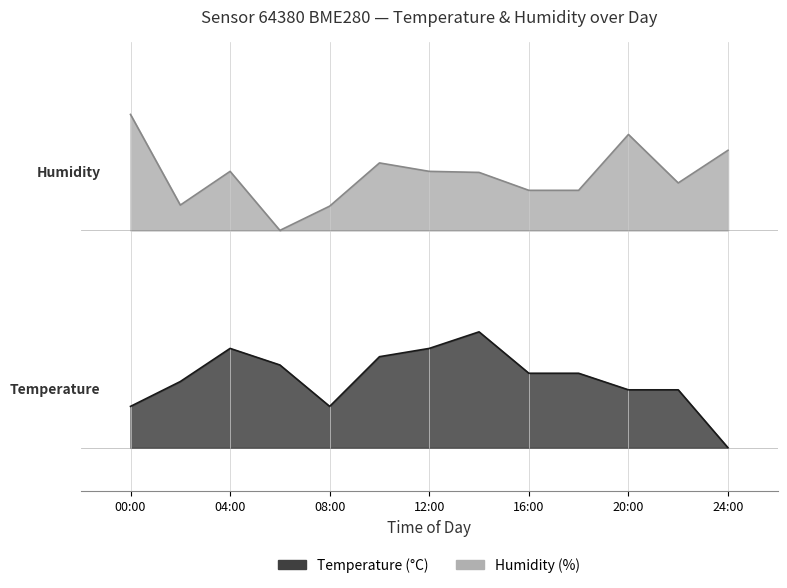

List the series in order of their overall mean, lowest first.

temperature, humidity